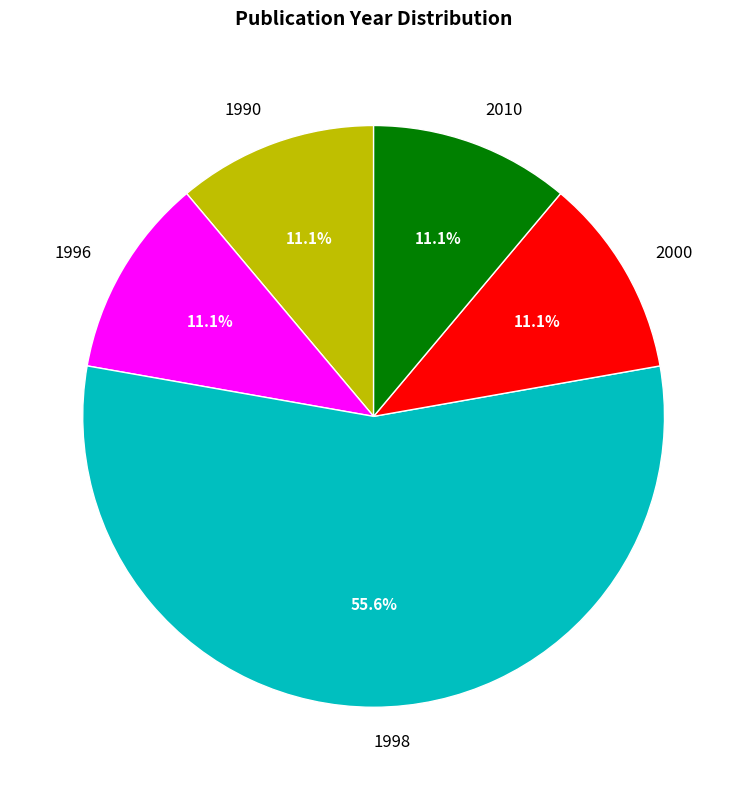

Which slice represents more than half of the pie?

1998